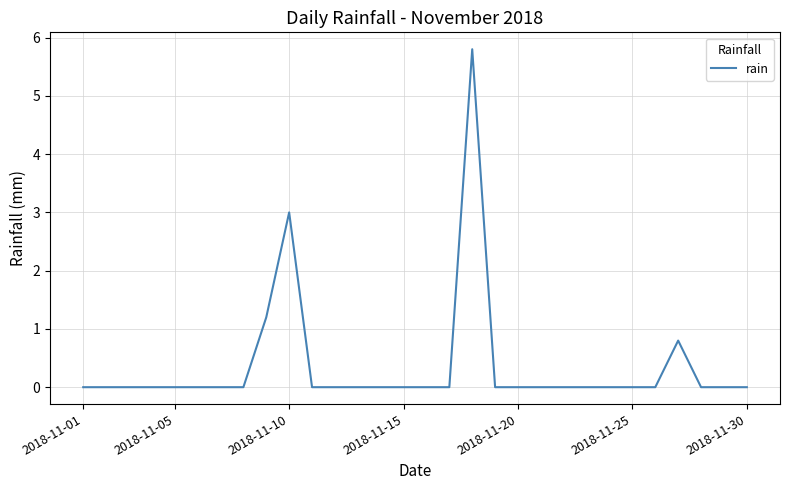

What is the difference between the maximum and minimum values?

5.8